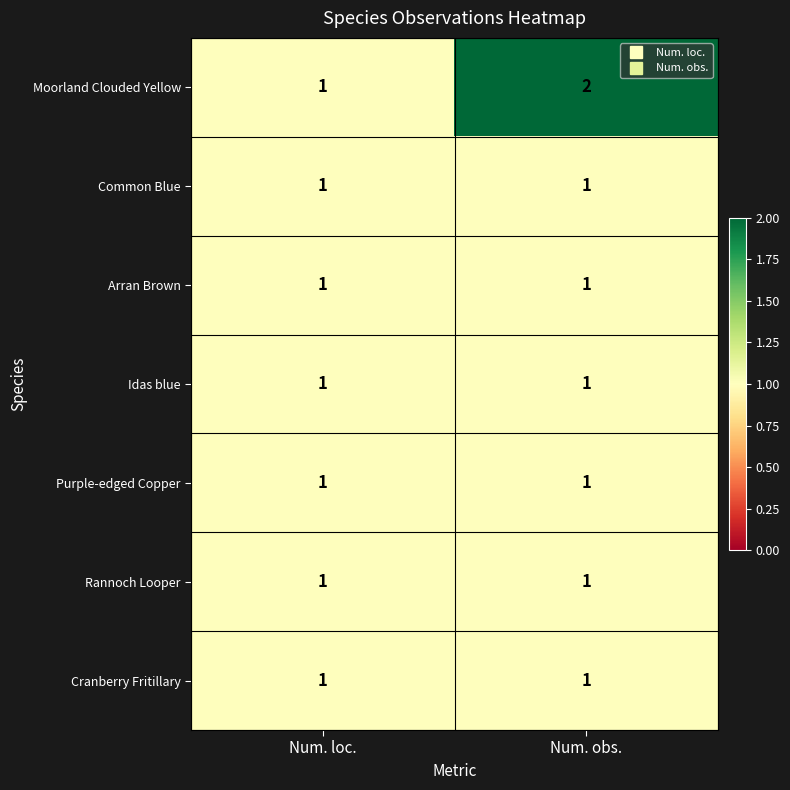

Reading left to right, transcribe all the data shown in this chart.

Moorland Clouded Yellow: Num. loc.=1	Num. obs.=2
Common Blue: Num. loc.=1	Num. obs.=1
Arran Brown: Num. loc.=1	Num. obs.=1
Idas blue: Num. loc.=1	Num. obs.=1
Purple-edged Copper: Num. loc.=1	Num. obs.=1
Rannoch Looper: Num. loc.=1	Num. obs.=1
Cranberry Fritillary: Num. loc.=1	Num. obs.=1